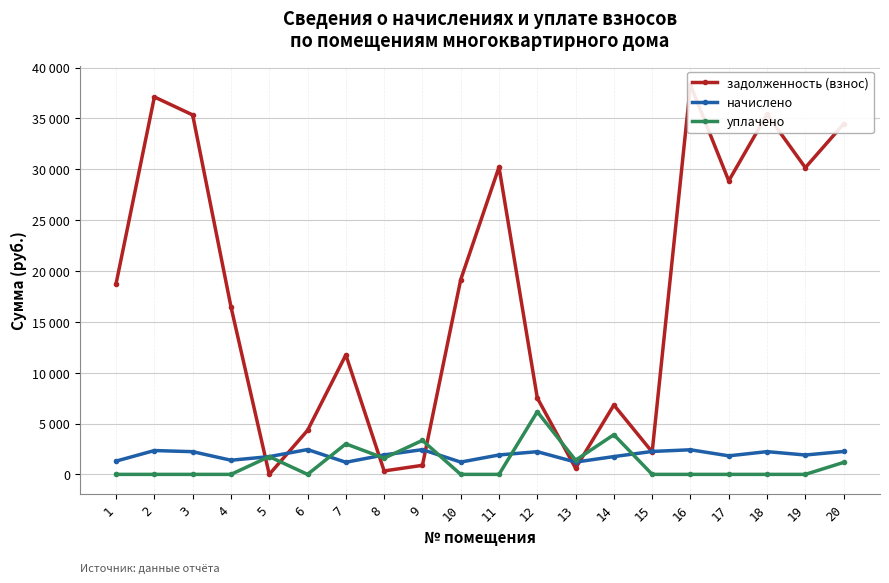

Rank the categories by задолженность (взнос) value from lowest to highest.

5, 8, 13, 9, 15, 6, 14, 12, 7, 4, 1, 10, 17, 19, 11, 20, 3, 18, 2, 16